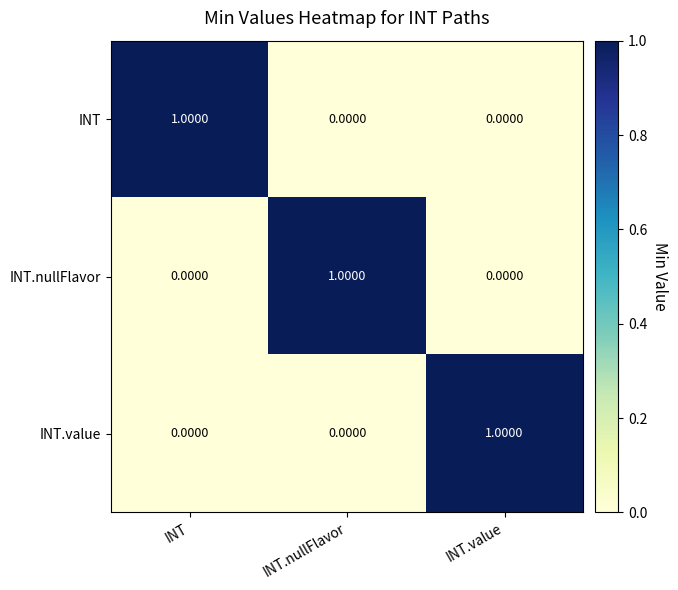

At which label does INT.value reach its peak?

INT.value